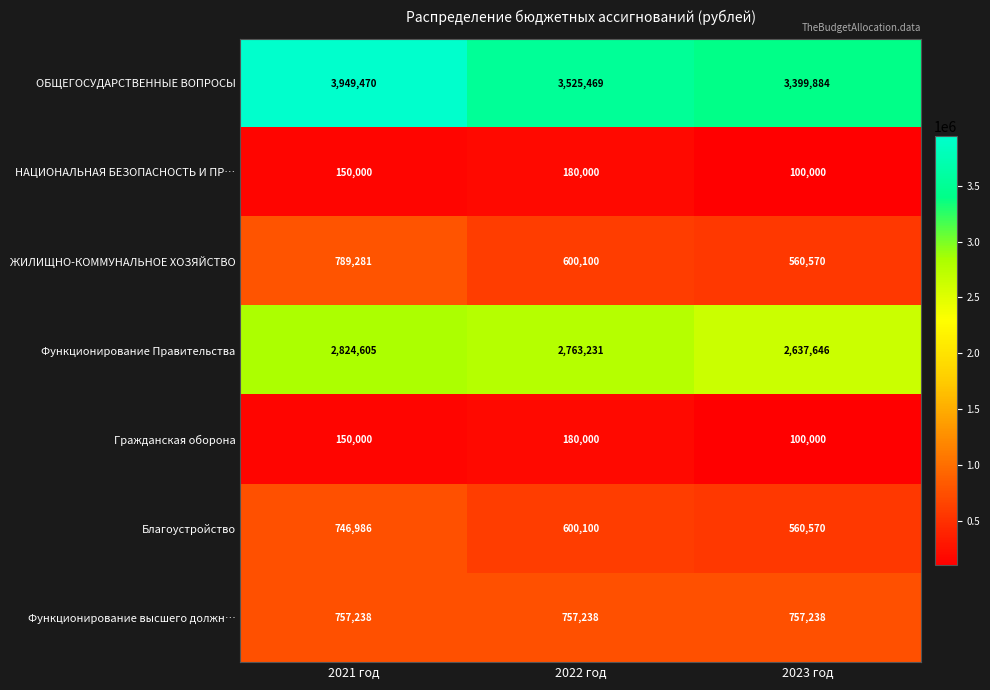

The Гражданская оборона series shows 180000 at 2022 год. True or false?

True